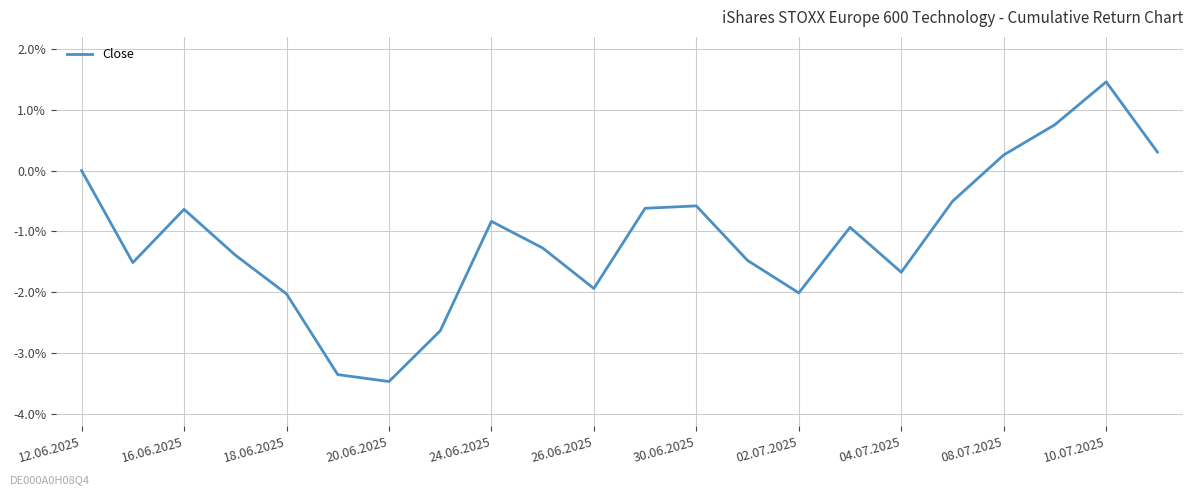

What is the difference between the maximum and minimum values?

4.9